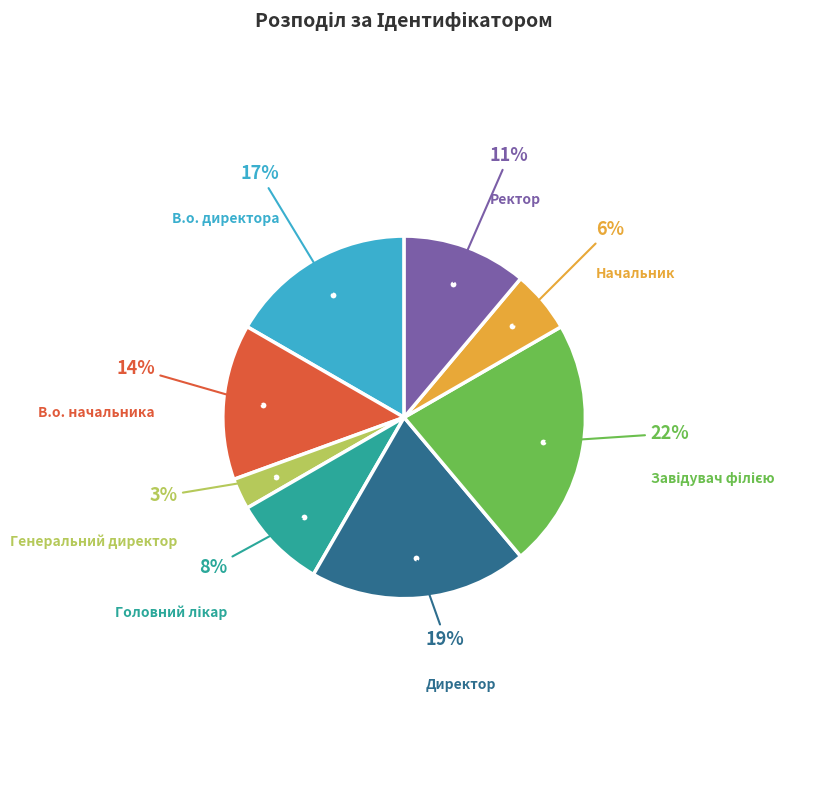

To the nearest percent, what is the average slice percentage?

12%